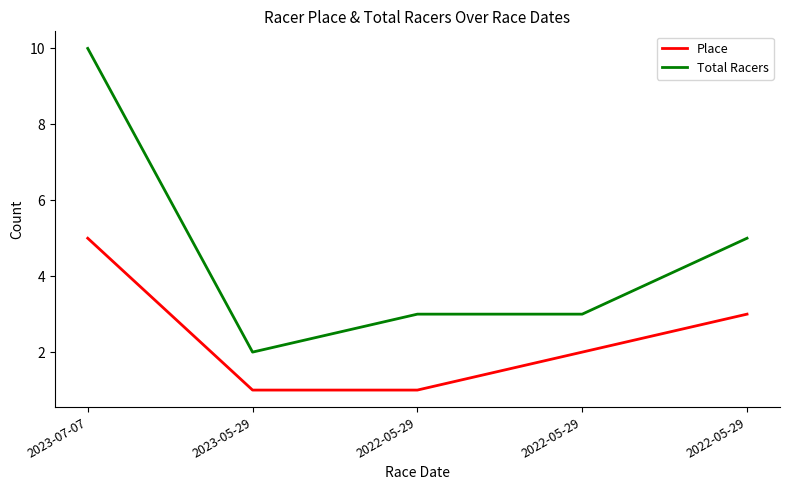

Does the chart have visible grid lines?

No